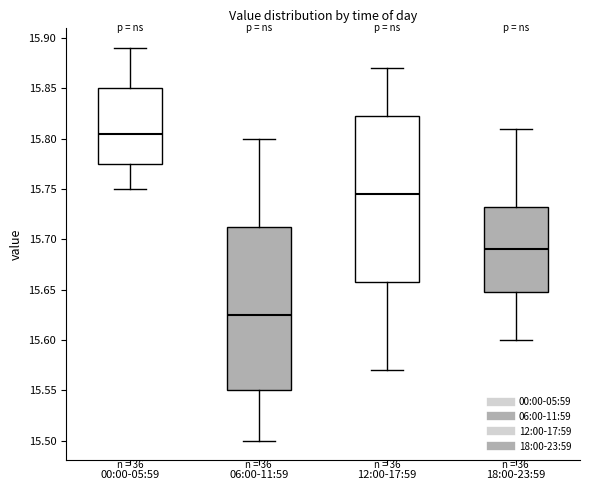

Reading left to right, transcribe this box plot: for each box, give where its median line is, the range the box spans, and where its two whiskers end, as read against the y-axis. The values are not printed on the chart, so give them approximately, as read against the axis.

00:00-05:59: median 15.805, box 15.775 to 15.850, whiskers 15.750 to 15.890
06:00-11:59: median 15.625, box 15.550 to 15.715, whiskers 15.500 to 15.800
12:00-17:59: median 15.745, box 15.660 to 15.825, whiskers 15.570 to 15.870
18:00-23:59: median 15.690, box 15.650 to 15.735, whiskers 15.600 to 15.810